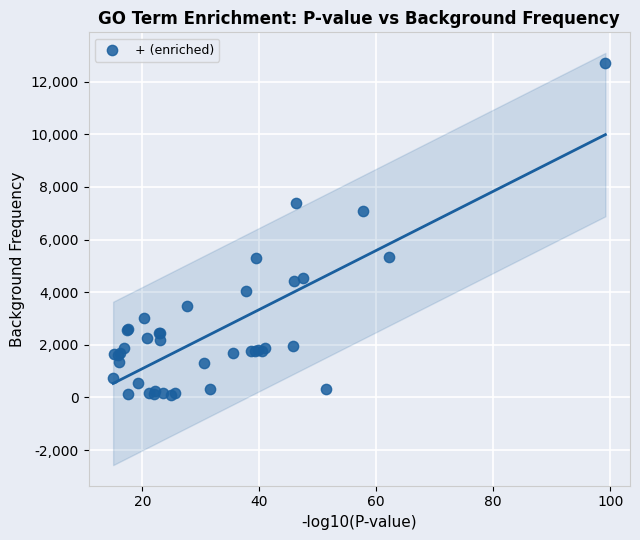

What Y value in the scatter plot is closest to 6402?

7097